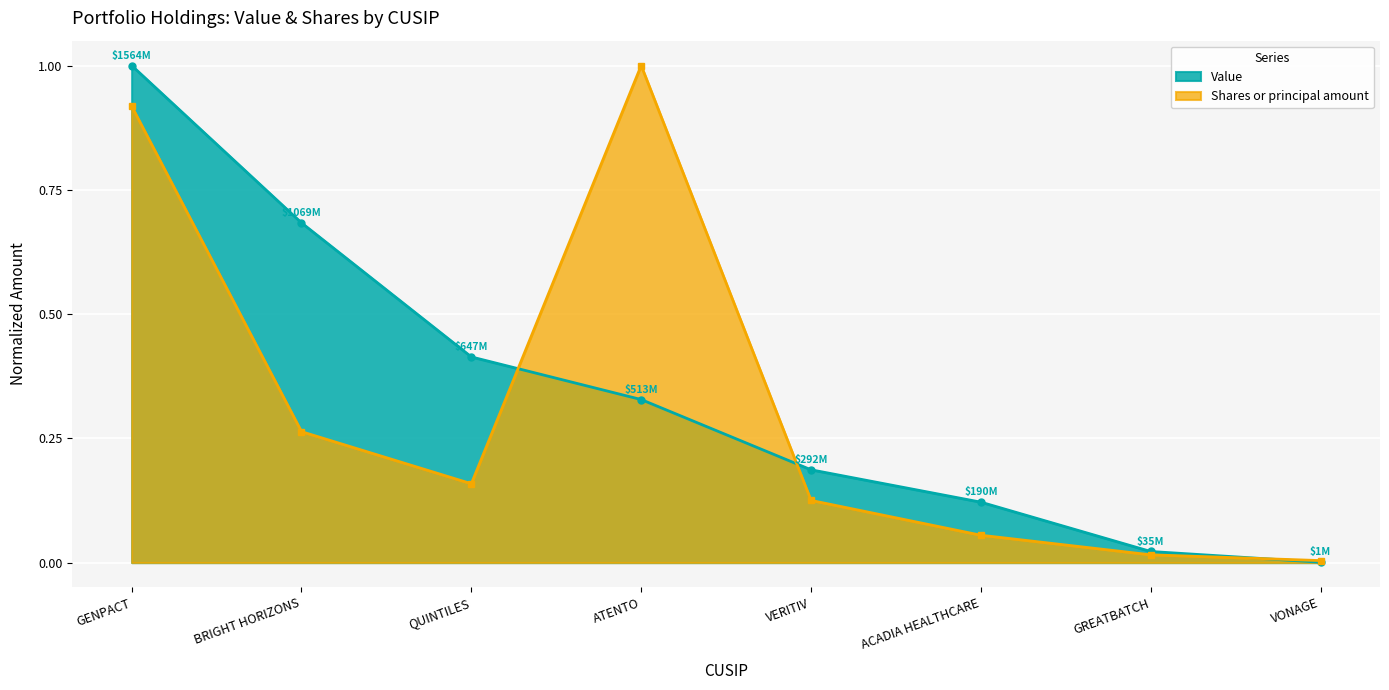

How many lines are shown in the chart?

2